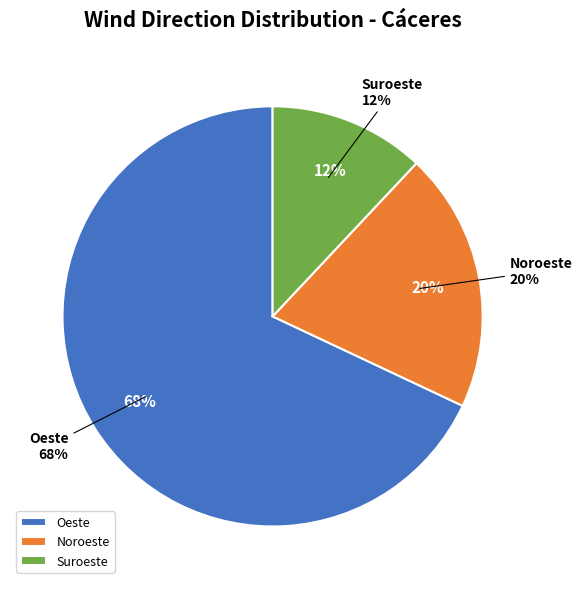

The Oeste slice represents 14% of the pie. True or false?

False